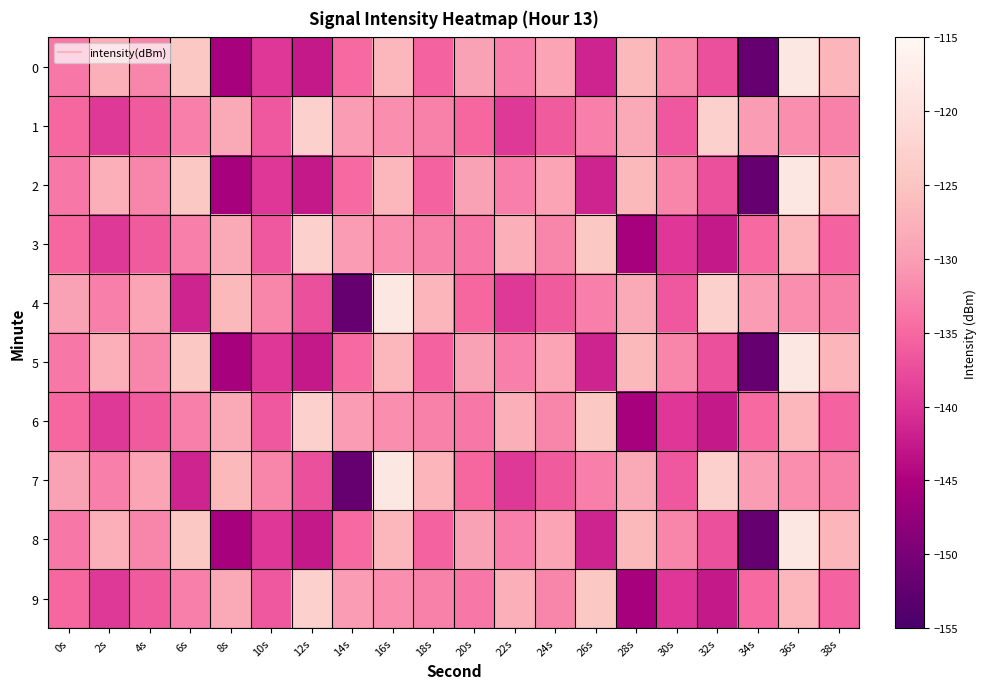

Which series has the largest total across all categories?

1